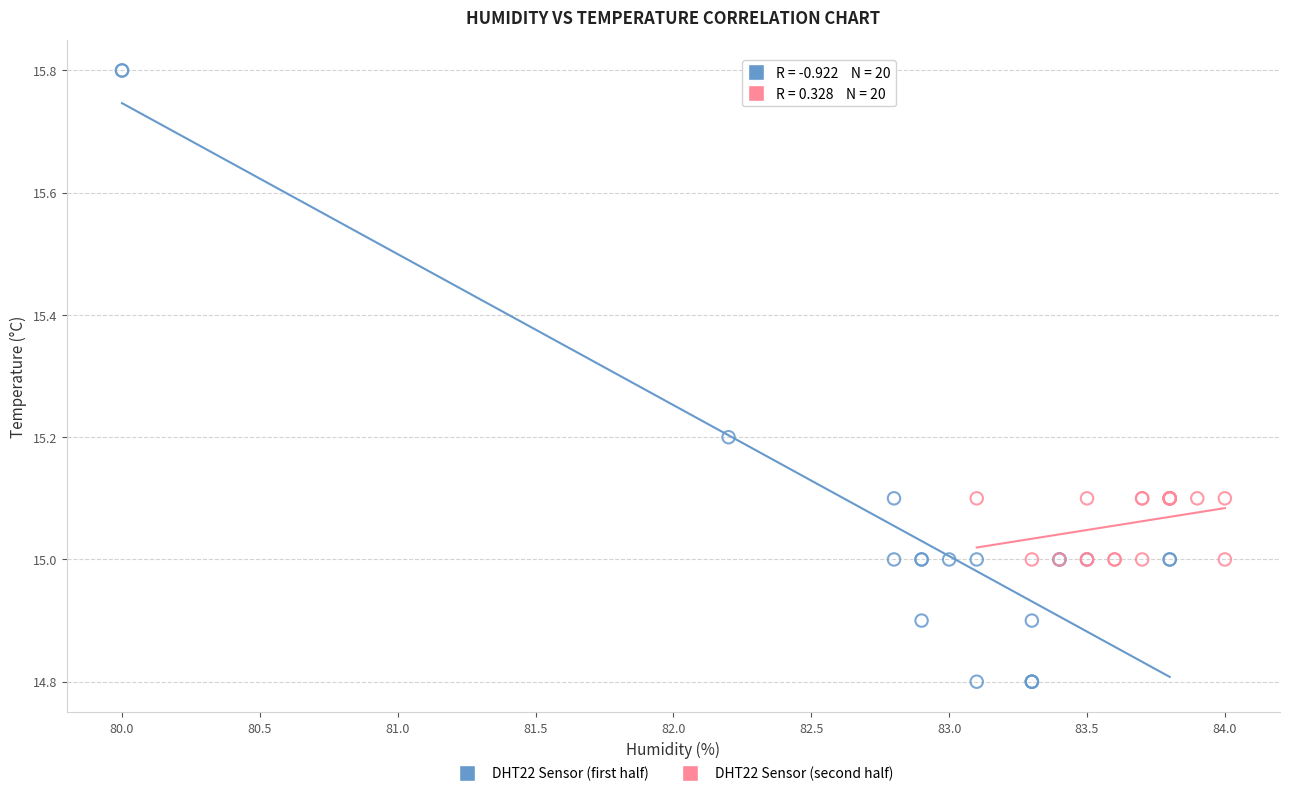

Which series contains the highest Y value?

DHT22 Sensor (first half)